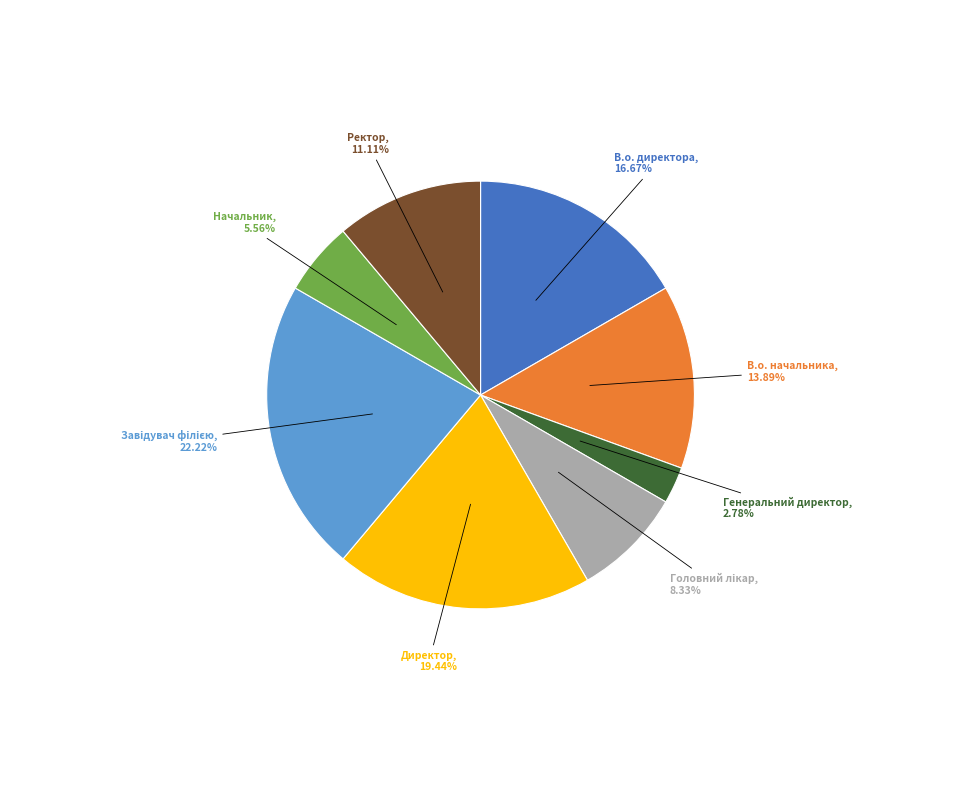

To the nearest percent, what is the average slice percentage?

12%